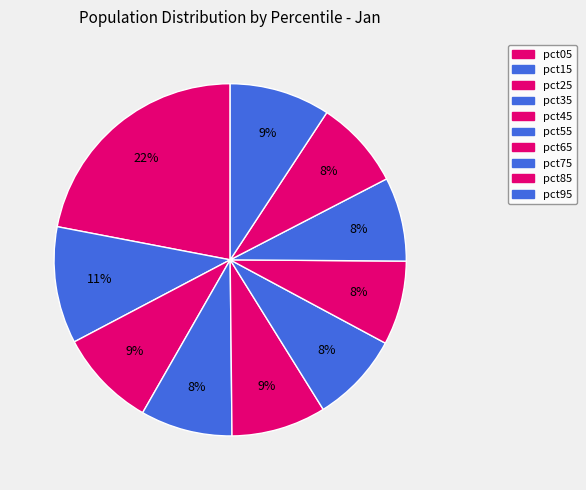

Is there a majority slice in this chart?

No